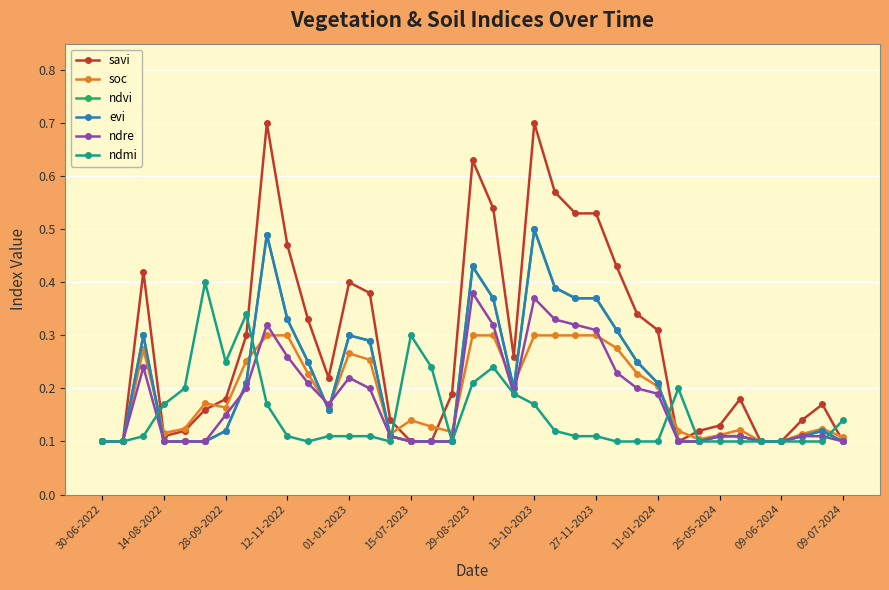

Does the chart have visible grid lines?

Yes